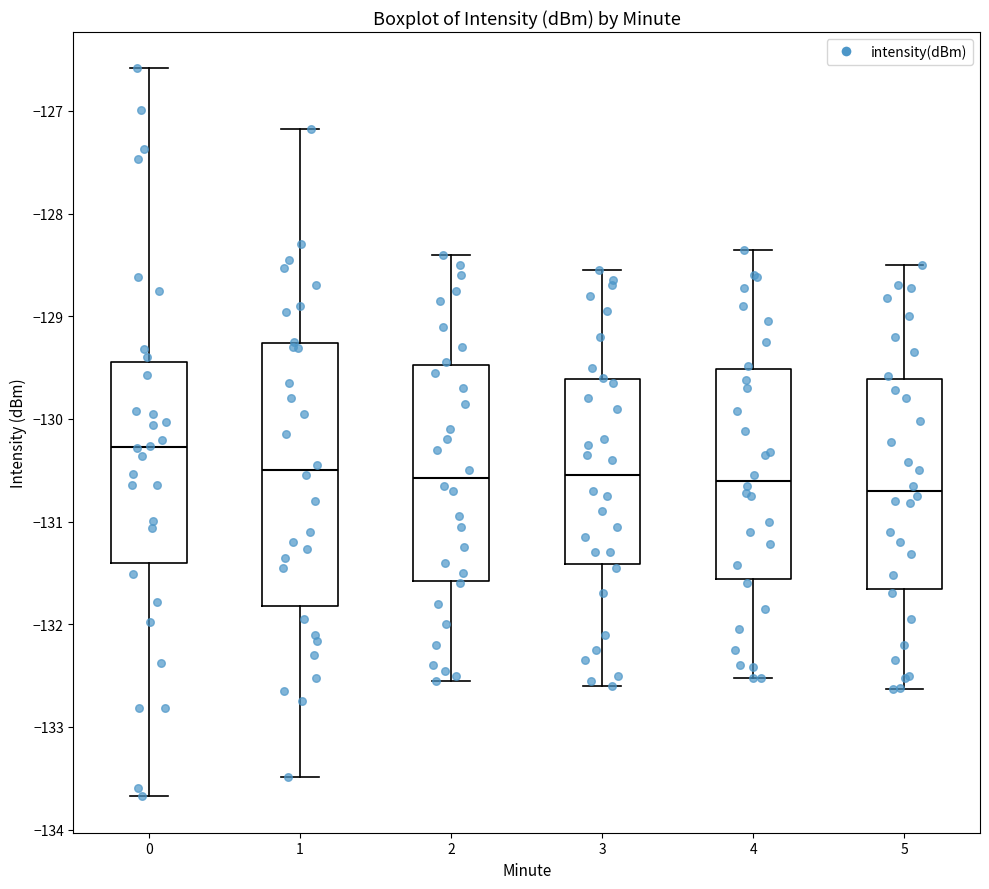

Reading left to right, read every box against the y-axis: the position of its median line, the range the box covers, and the ends of its whiskers. The values are not printed on the chart, so give them approximately, as read against the axis.

0: median -130.3, box -131.4 to -129.4, whiskers -133.7 to -126.6
1: median -130.5, box -131.8 to -129.3, whiskers -133.5 to -127.2
2: median -130.6, box -131.6 to -129.5, whiskers -132.5 to -128.4
3: median -130.5, box -131.4 to -129.6, whiskers -132.6 to -128.5
4: median -130.6, box -131.6 to -129.5, whiskers -132.5 to -128.3
5: median -130.7, box -131.7 to -129.6, whiskers -132.6 to -128.5